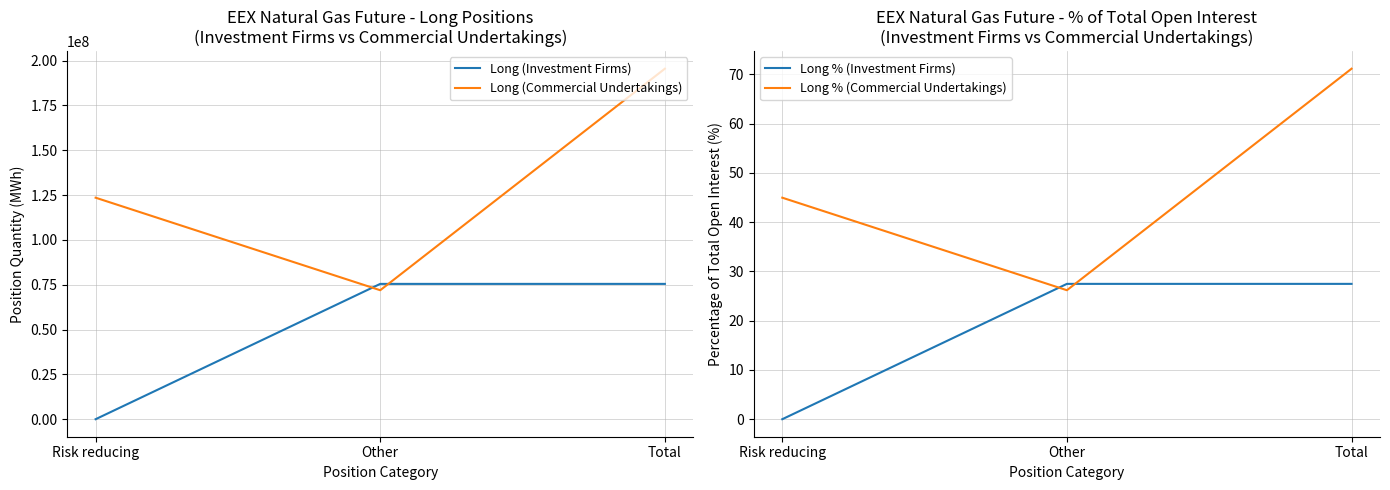

What is the label of the 1st point from the left?

Risk reducing